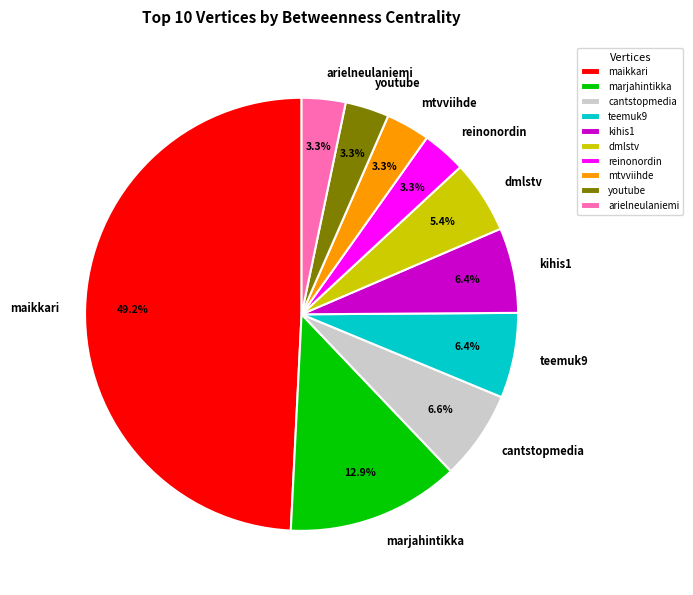

What percentage is the arielneulaniemi slice, to the nearest percent?

3%